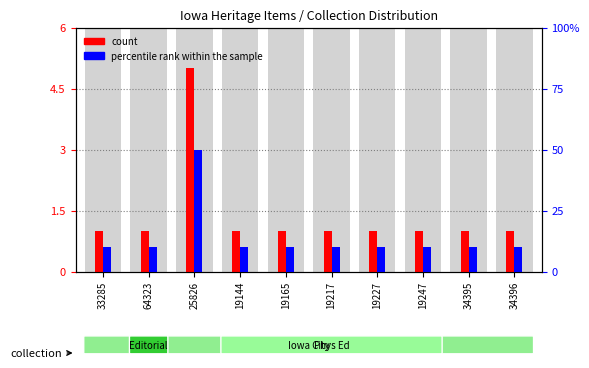

Which label corresponds to the smallest value in the chart?

33285